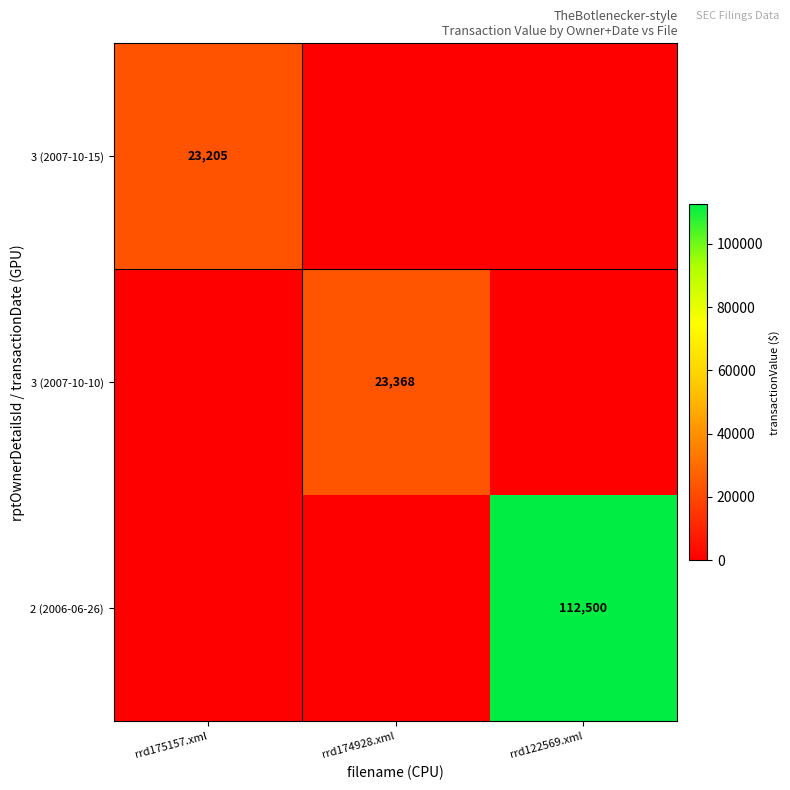

Is it true that 3 (2007-10-15) equals 9949 at rrd175157.xml?

False